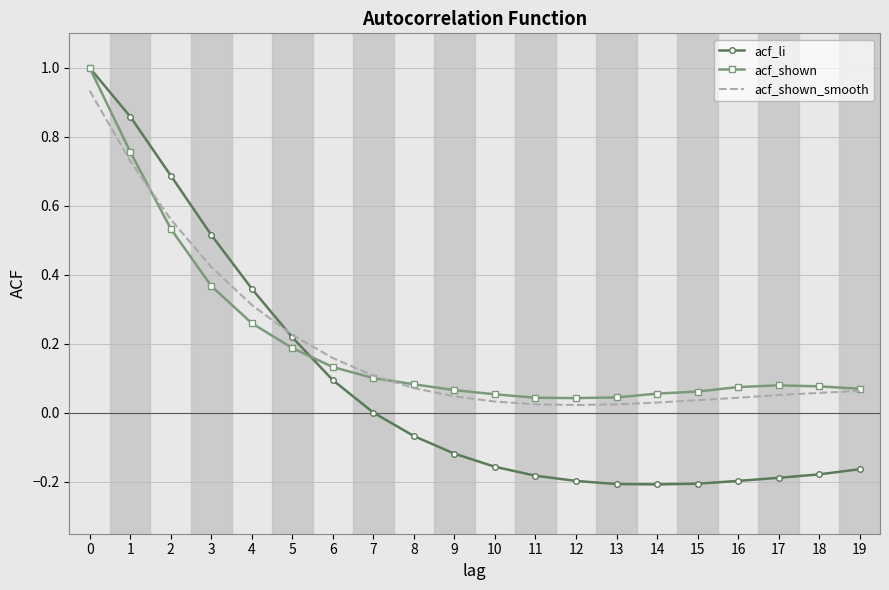

Between 6 and 9, which series saw the biggest shift?

acf_li